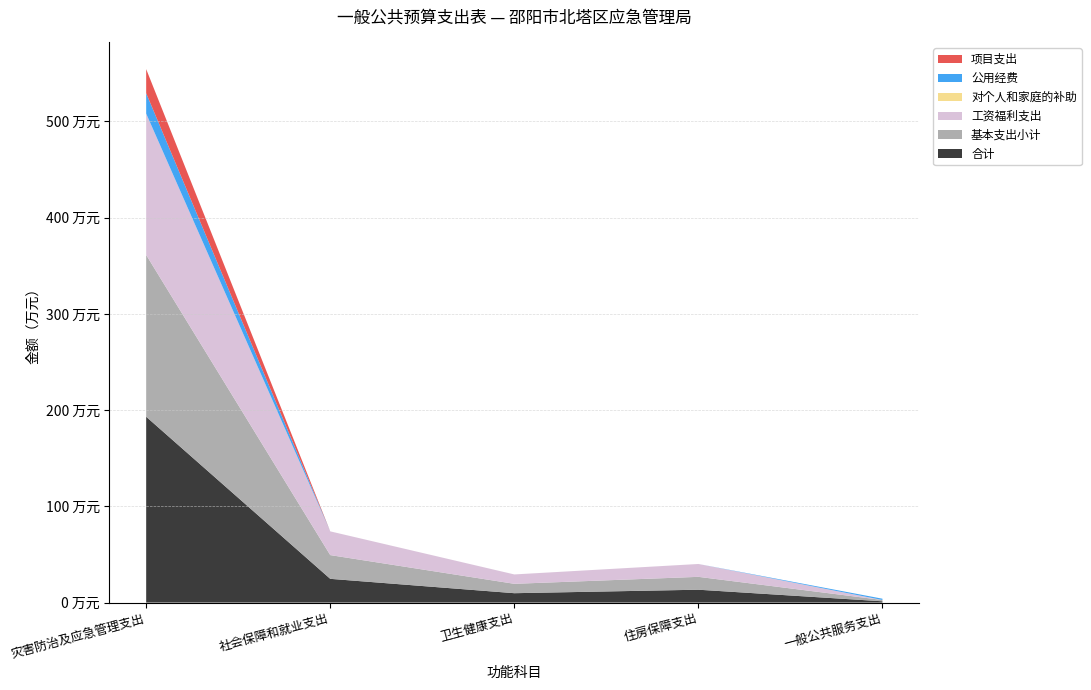

Reading left to right, extract all data points from this chart.

合计: 193.1	24.7	9.8	13.4	1.3
基本支出小计: 168.1	24.7	9.8	13.4	1.3
工资福利支出: 146.9	24.7	9.8	13.4	0.0
对个人和家庭的补助: 0.0	0.0	0.0	0.0	0.0
公用经费: 21.2	0.0	0.0	0.0	1.3
项目支出: 25.0	0.0	0.0	0.0	0.0